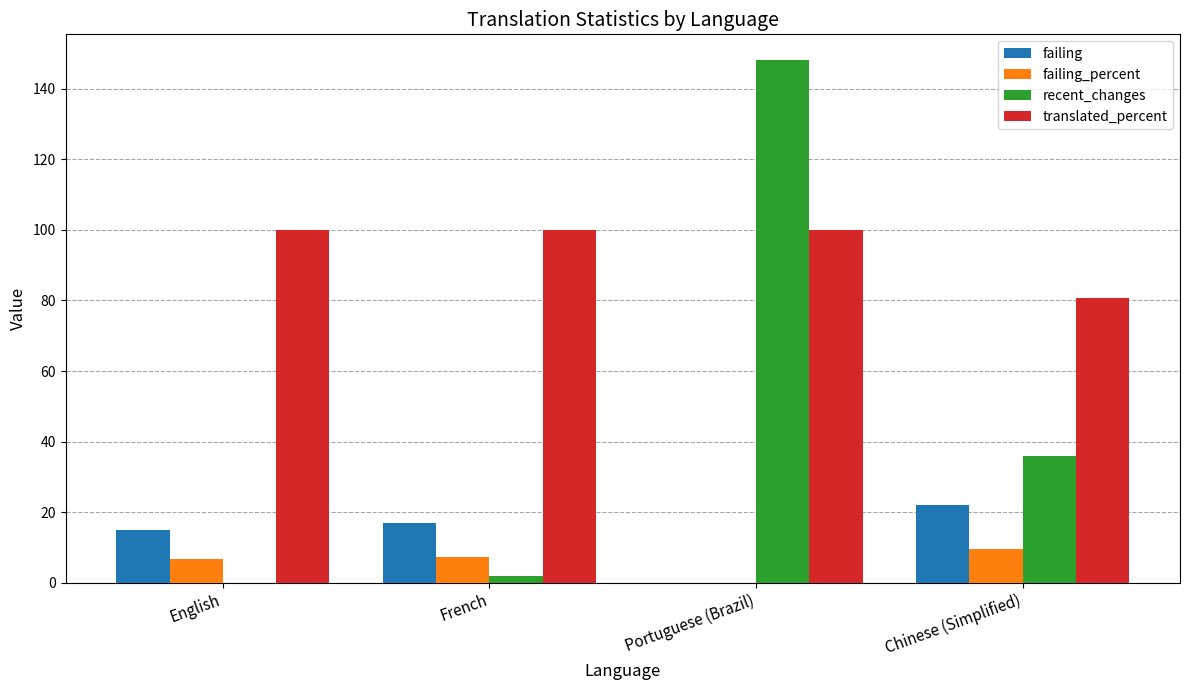

The value of recent_changes at French is 2.0. True or false?

True